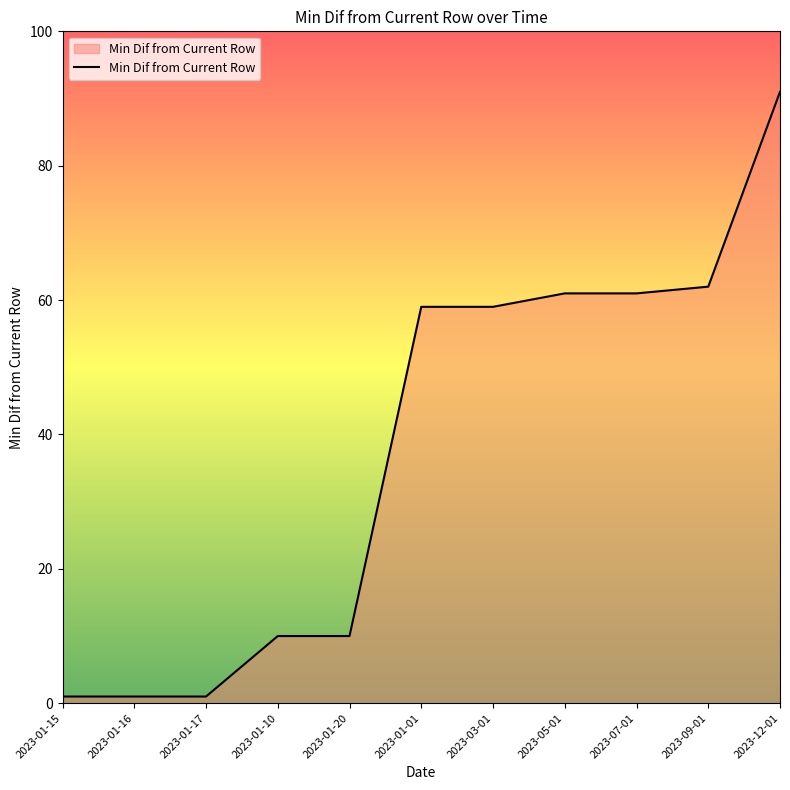

What is the greatest value displayed?

91